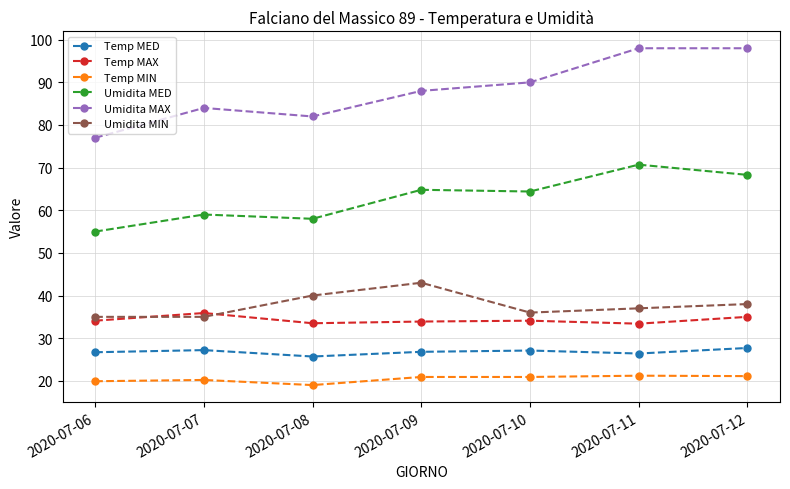

What are all the series names shown in the legend?

Temp MED, Temp MAX, Temp MIN, Umidita MED, Umidita MAX, Umidita MIN